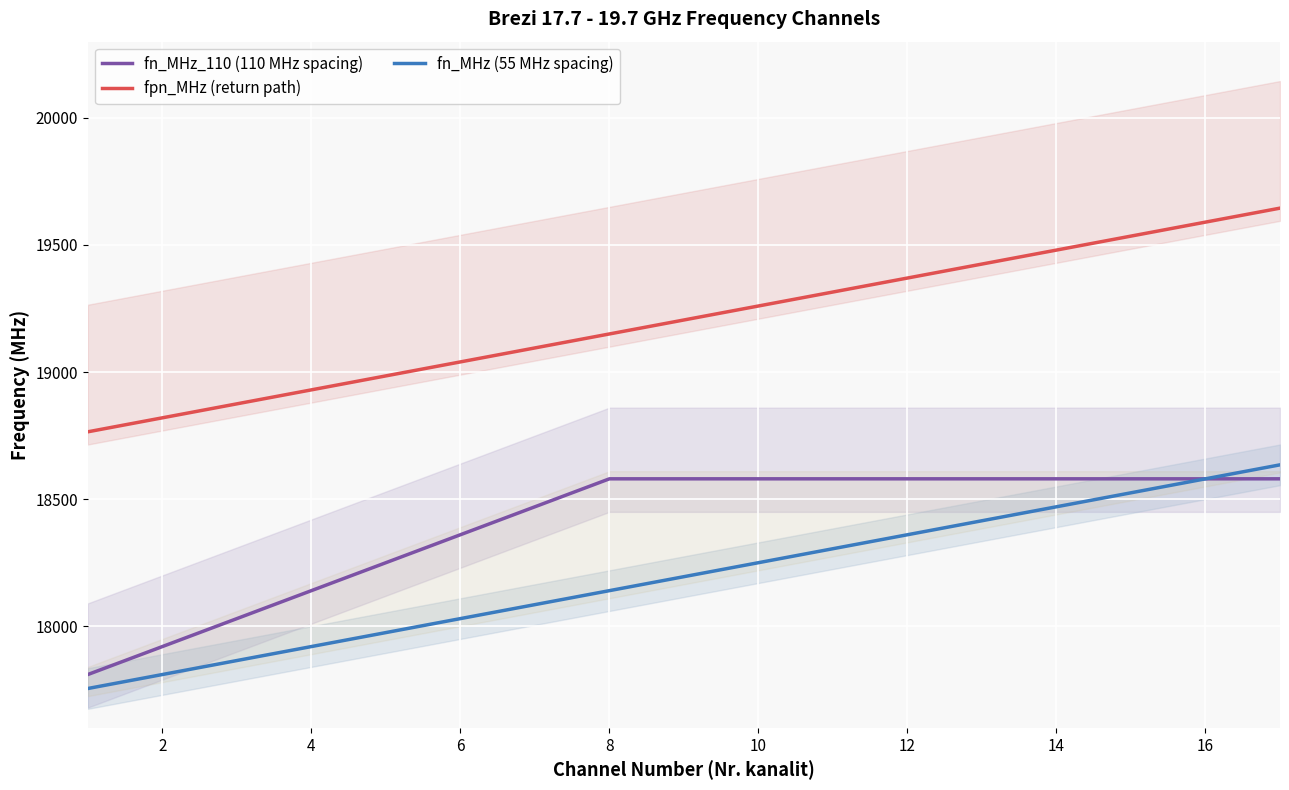

How many distinct data groups are displayed?

3